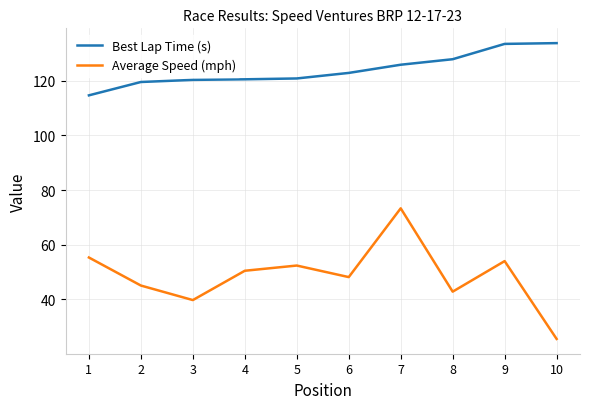

What is the maximum value for Average Speed (mph)?

73.3